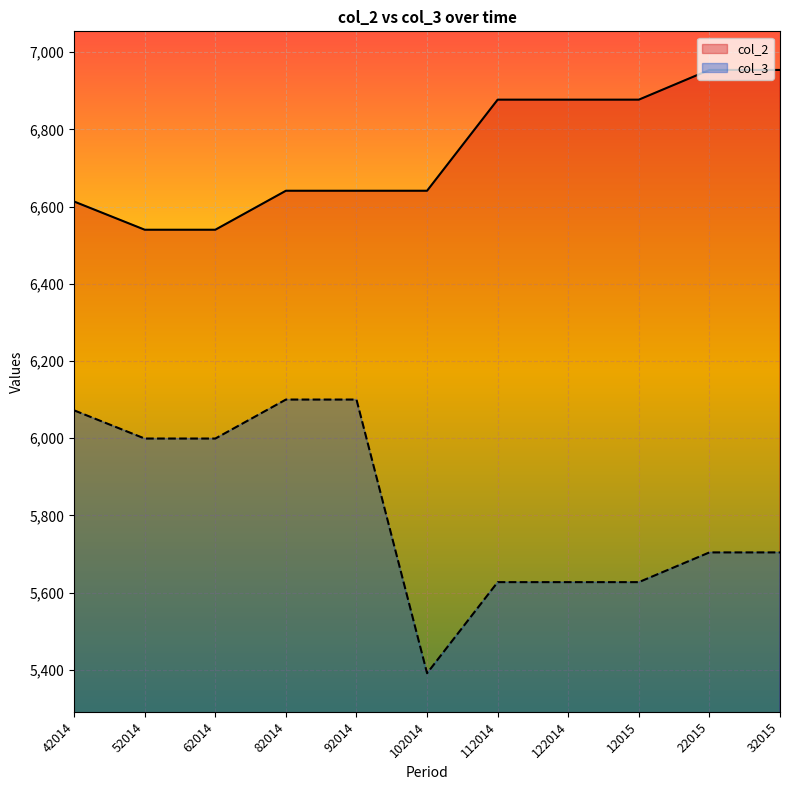

At which label does col_3 first exceed 5704?

42014